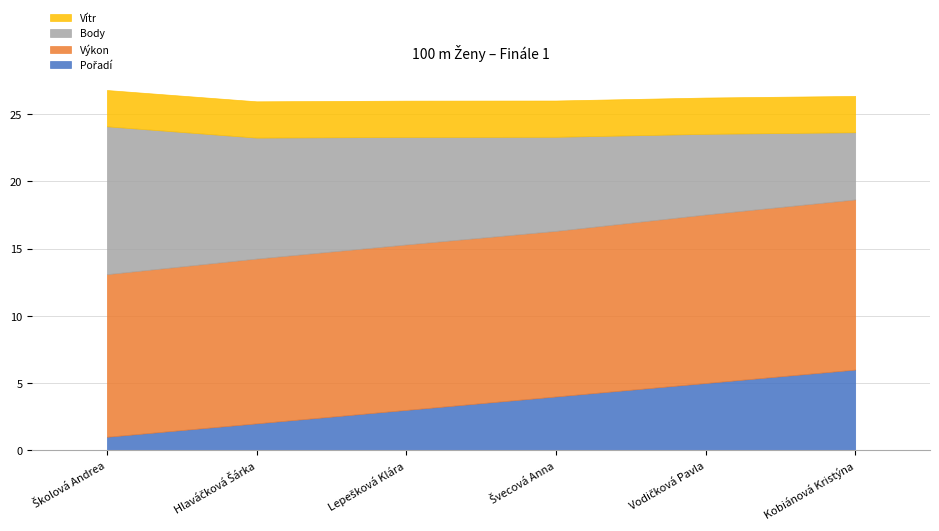

Does the chart have visible grid lines?

Yes